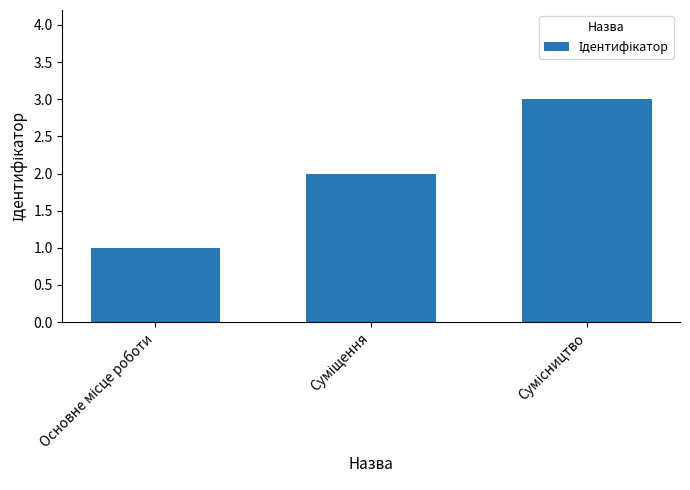

What is the sum of all values?

6